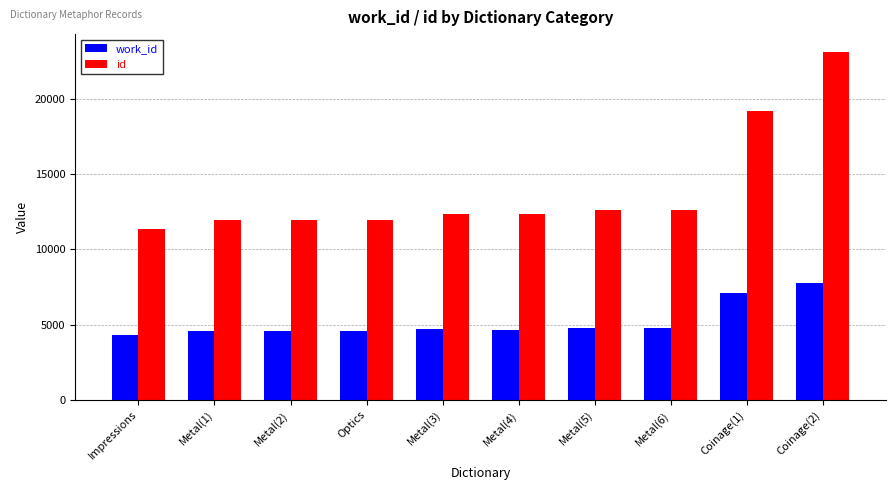

The id series shows 11987 at Optics. True or false?

True